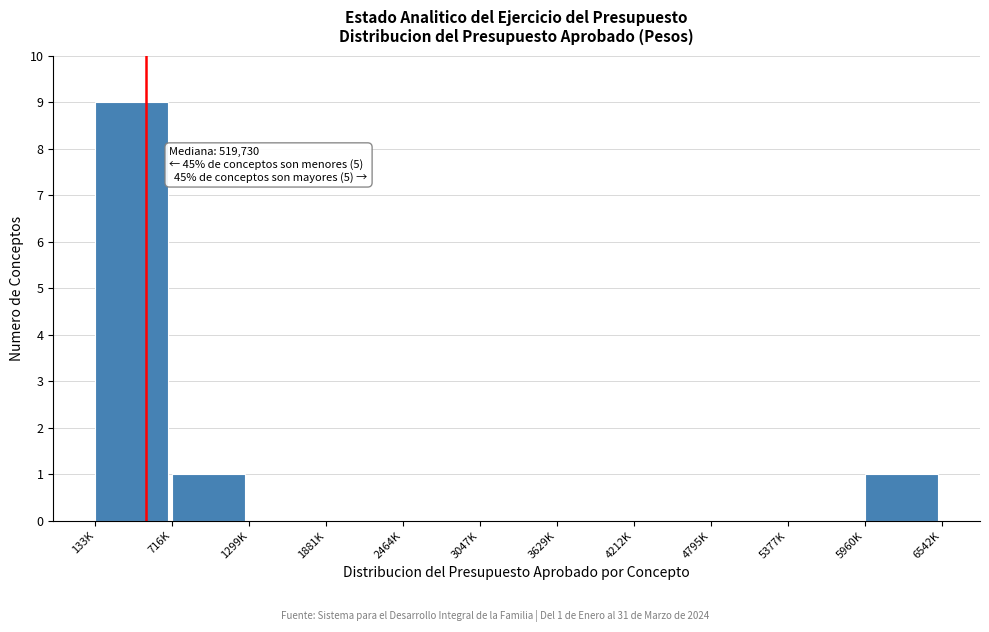

Reading left to right, list all the values displayed in this chart.

133K=9	716K=1	1299K=0	1881K=0	2464K=0	3047K=0	3629K=0	4212K=0	4795K=0	5377K=0	5960K=1